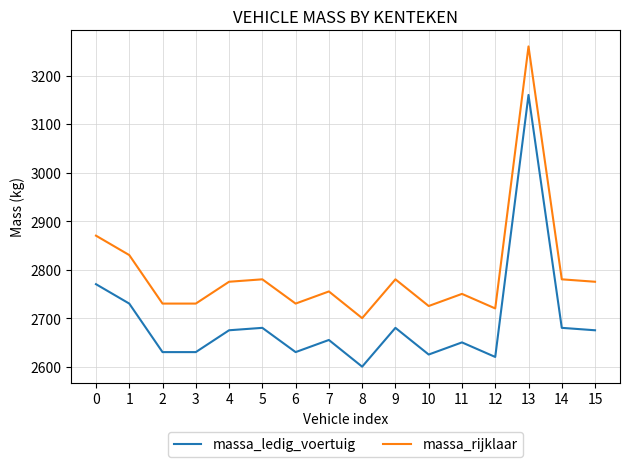

What is the sum of the massa_ledig_voertuig values at 6 and 10?

5255